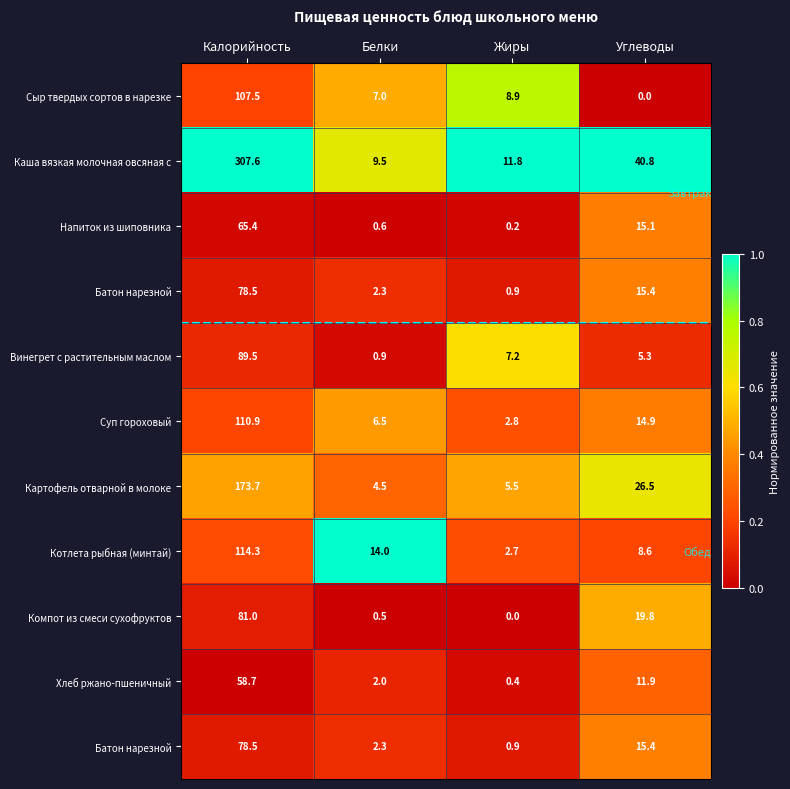

Count the number of categories in the chart.

4